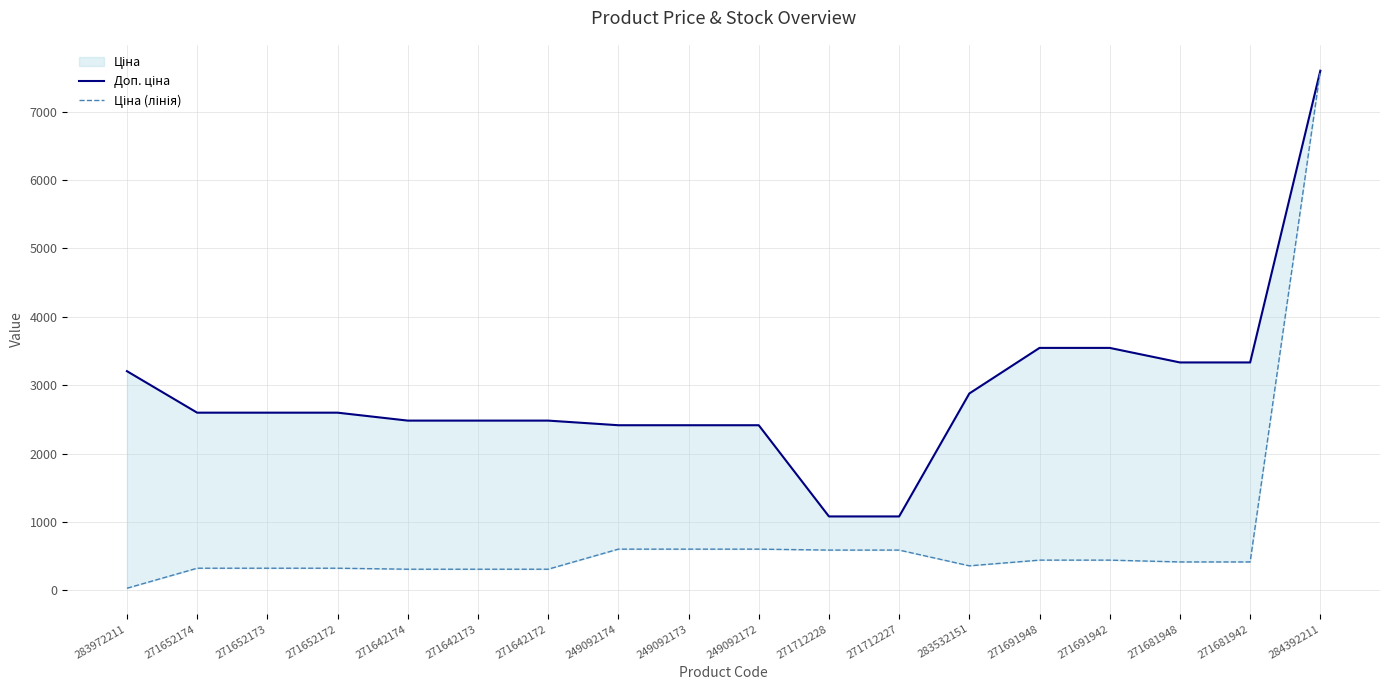

What is the spread (max minus min) of values at 271691942?

3101.8